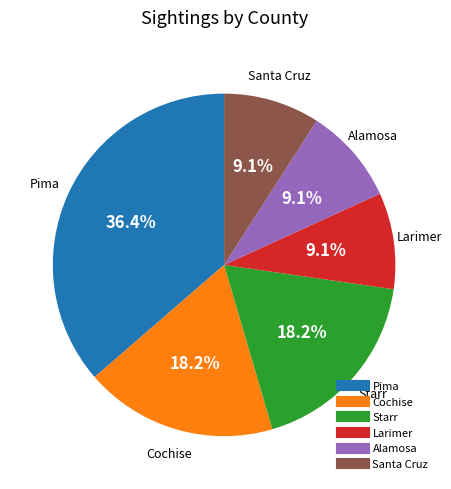

Is it true that Larimer is 9% of the pie?

True